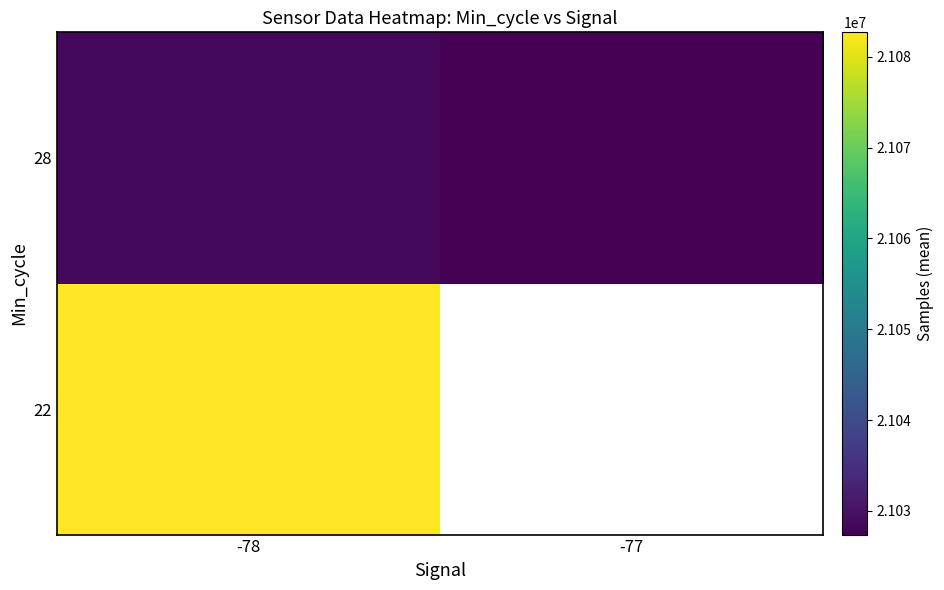

What is the minimum value shown in the chart?

21027387.7